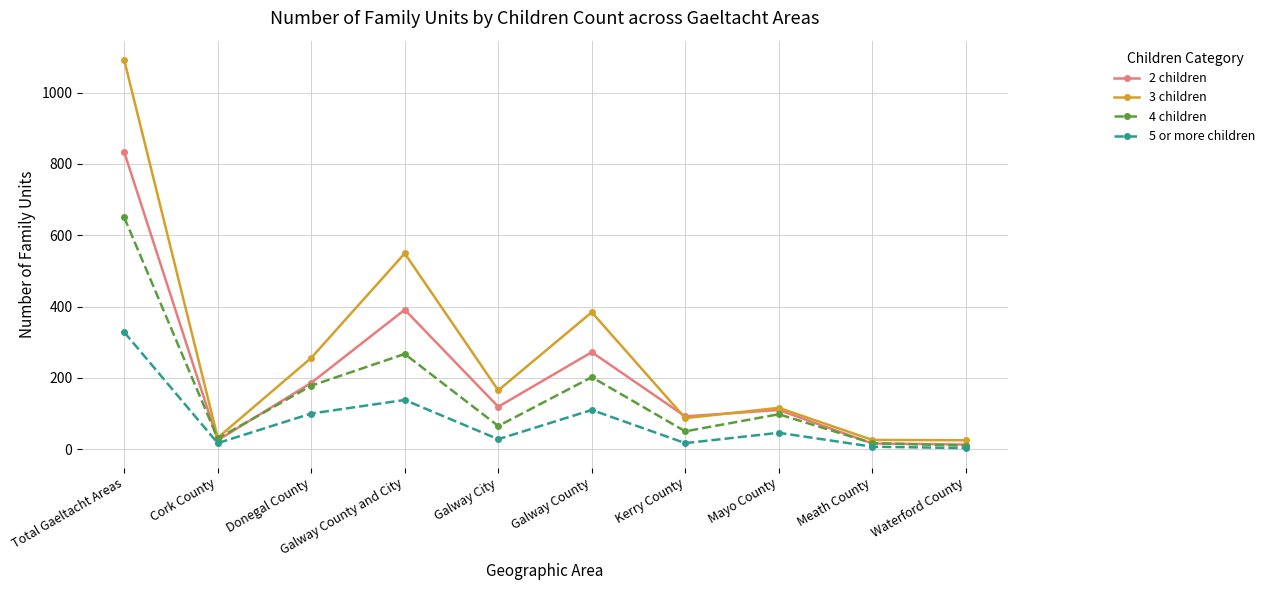

At how many categories does at least one series exceed 501?

2